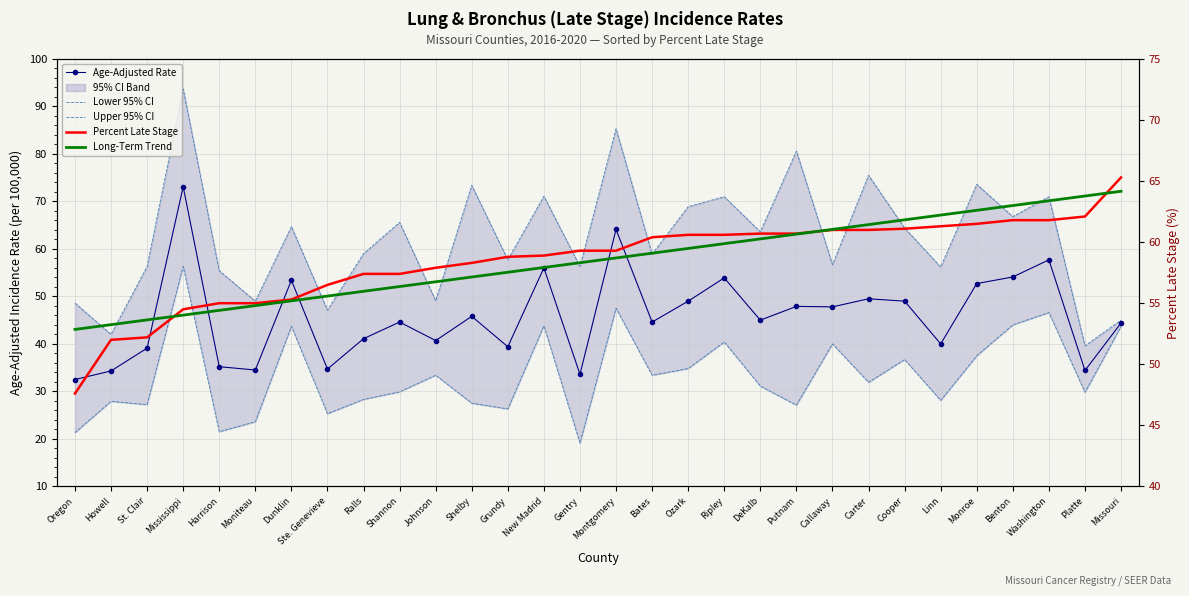

The Upper 95% CI series shows 37.1 at Harrison. True or false?

False